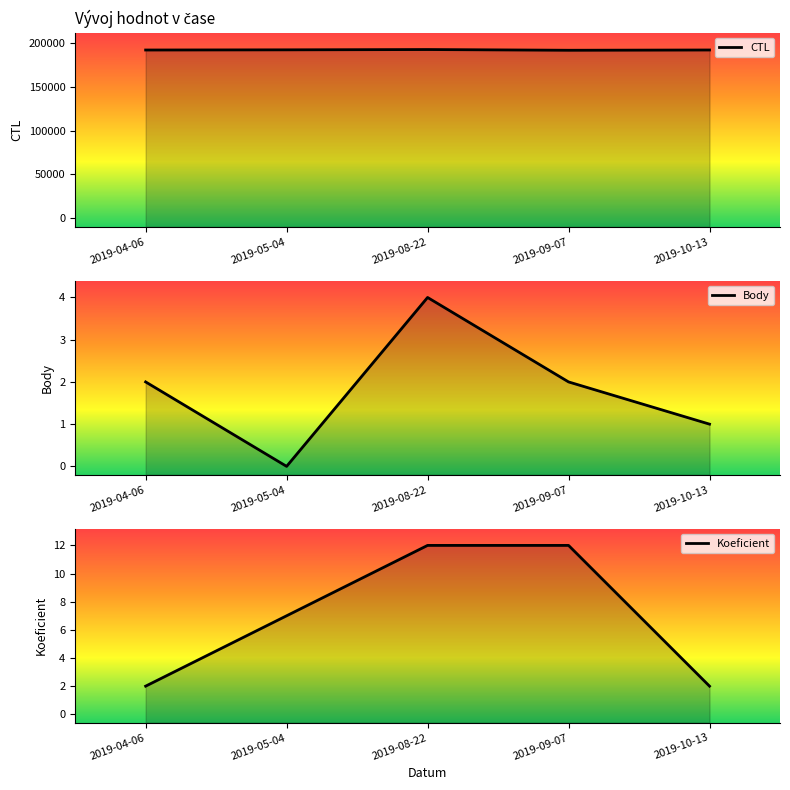

What is the label of the 2nd point from the right?

2019-09-07